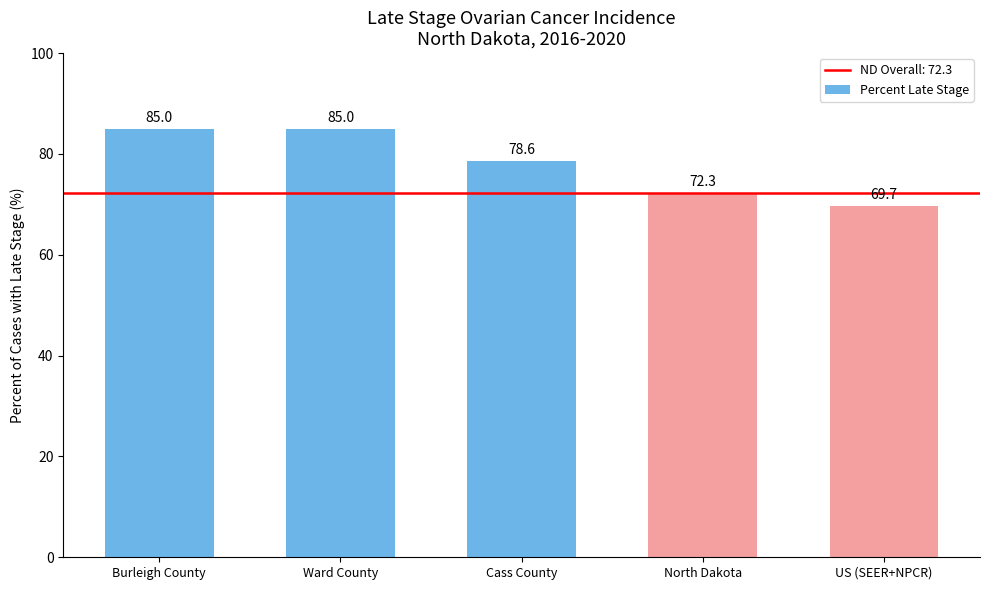

Is it true that the value at Ward County is 123.1?

False